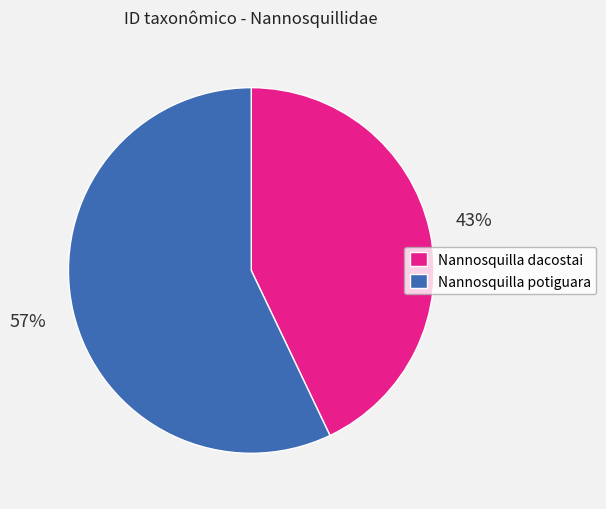

Which category accounts for the majority?

Nannosquilla potiguara